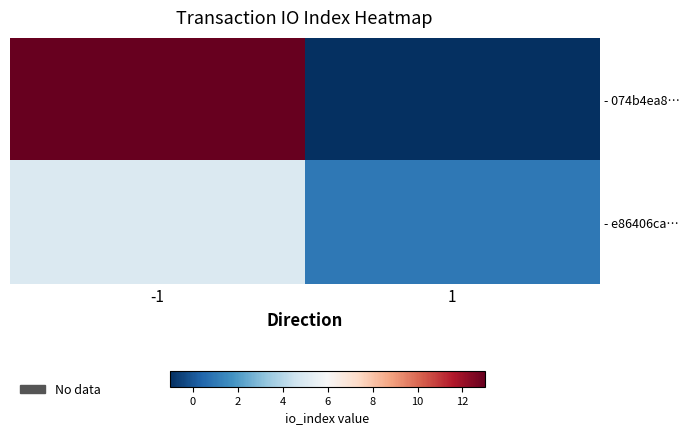

Which series has the largest range (max minus min)?

- 074b4ea8…